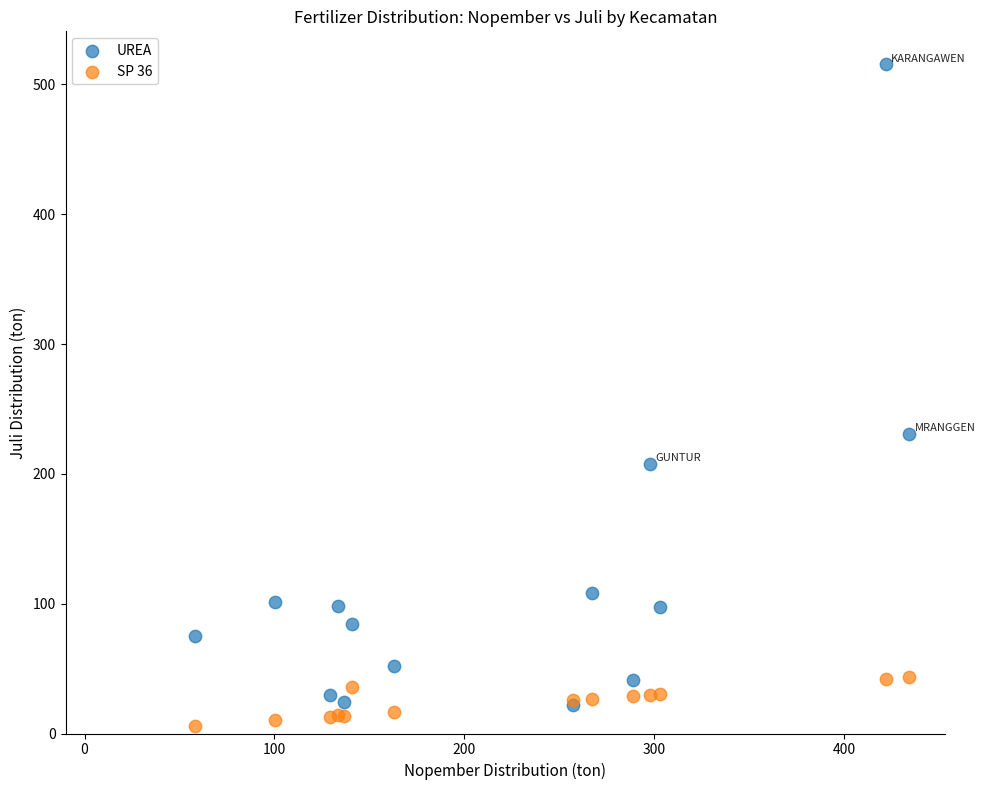

In the UREA series, what Y value is closest to 268?

231.0